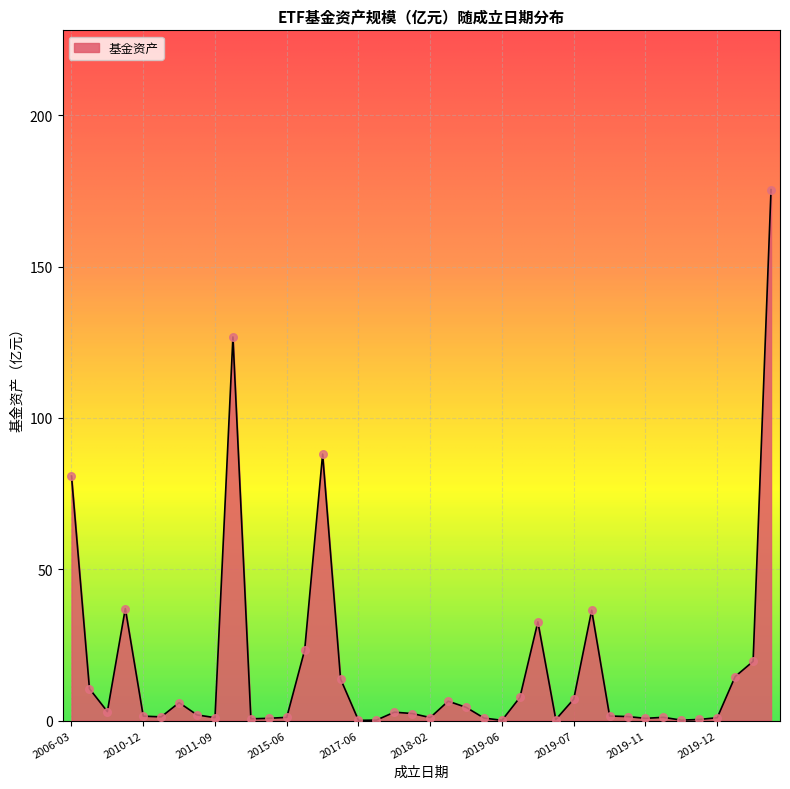

What is the maximum value shown in the chart?

175.4